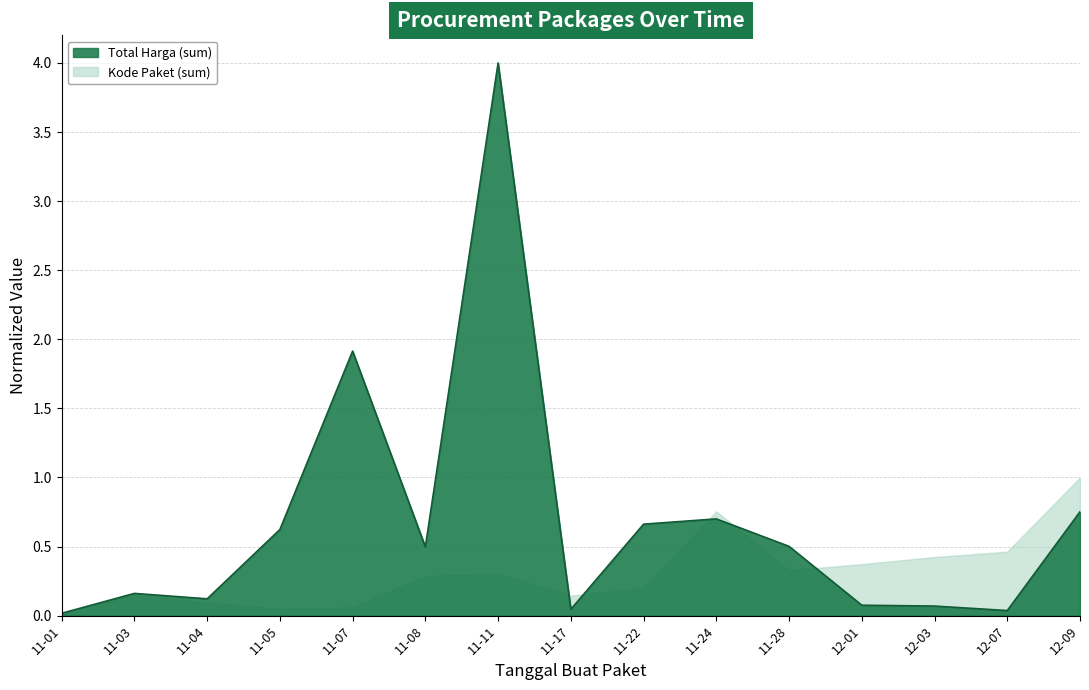

What is the maximum value shown in the chart?

4.0